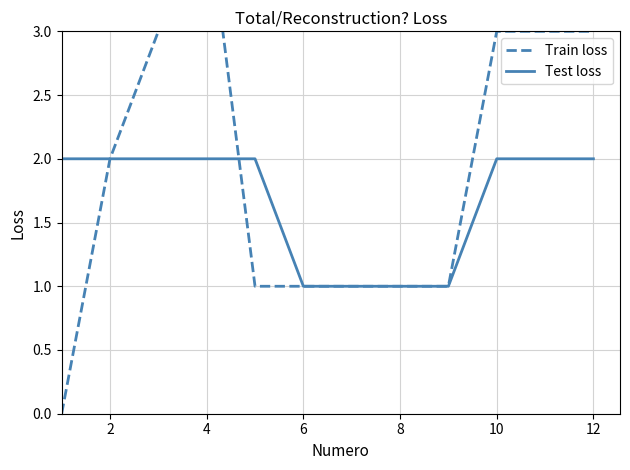

The Test loss series shows 1 at 12. True or false?

False